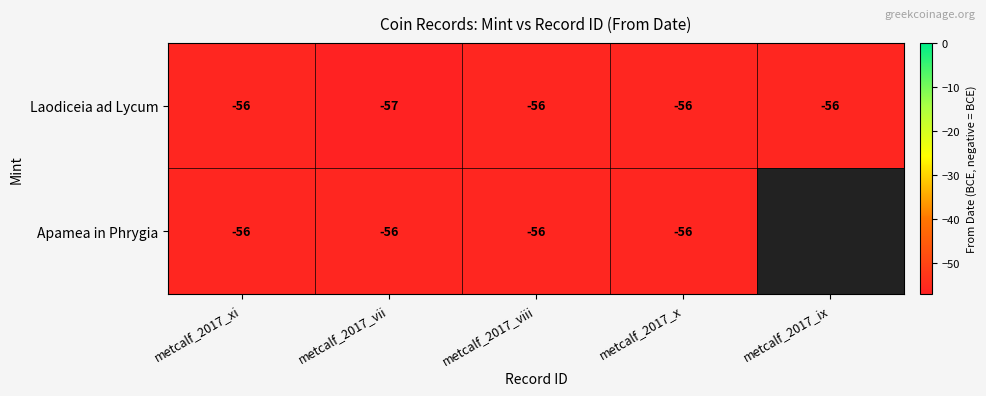

Which category has the lowest value in the Laodiceia ad Lycum series?

metcalf_2017_vii